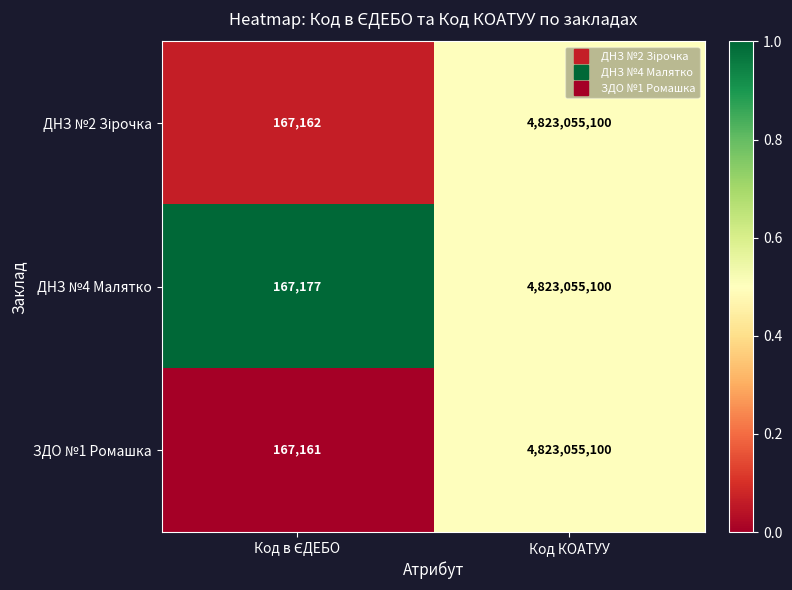

Which series has the widest spread of values?

ЗДО №1 Ромашка